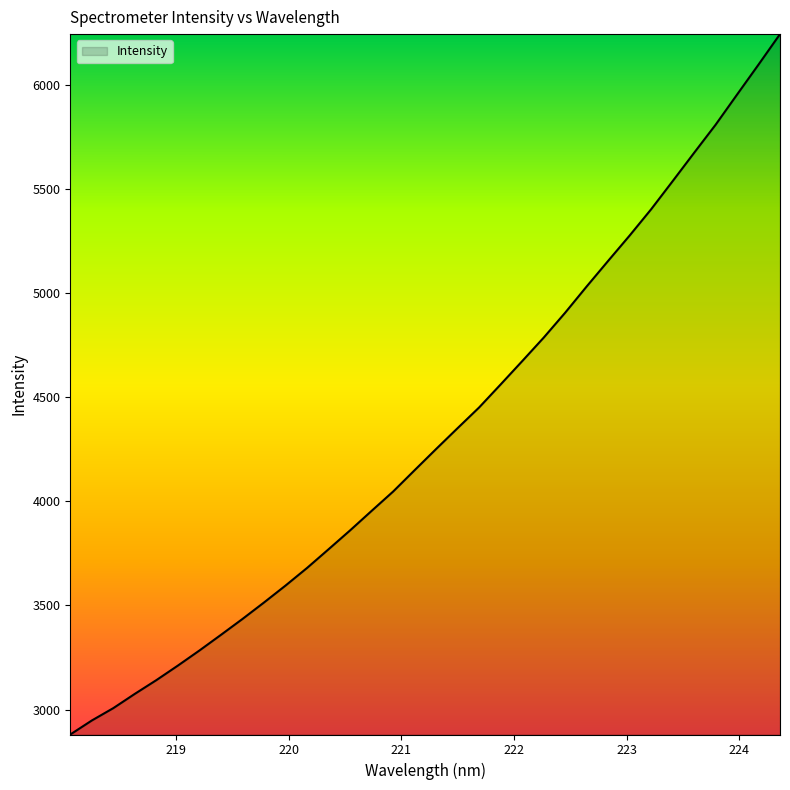

Reading left to right, what are all the values shown in this chart?

2880.6	2947.9	3007.3	3075.8	3141.7	3211.6	3283.9	3359.1	3435.3	3514.4	3595.6	3680.1	3769.8	3860.4	3954.0	4046.8	4149.3	4251.0	4351.3	4450.5	4560.9	4672.5	4785.3	4905.0	5031.0	5153.8	5275.5	5401.5	5536.3	5672.4	5807.1	5952.0	6096.1	6242.3